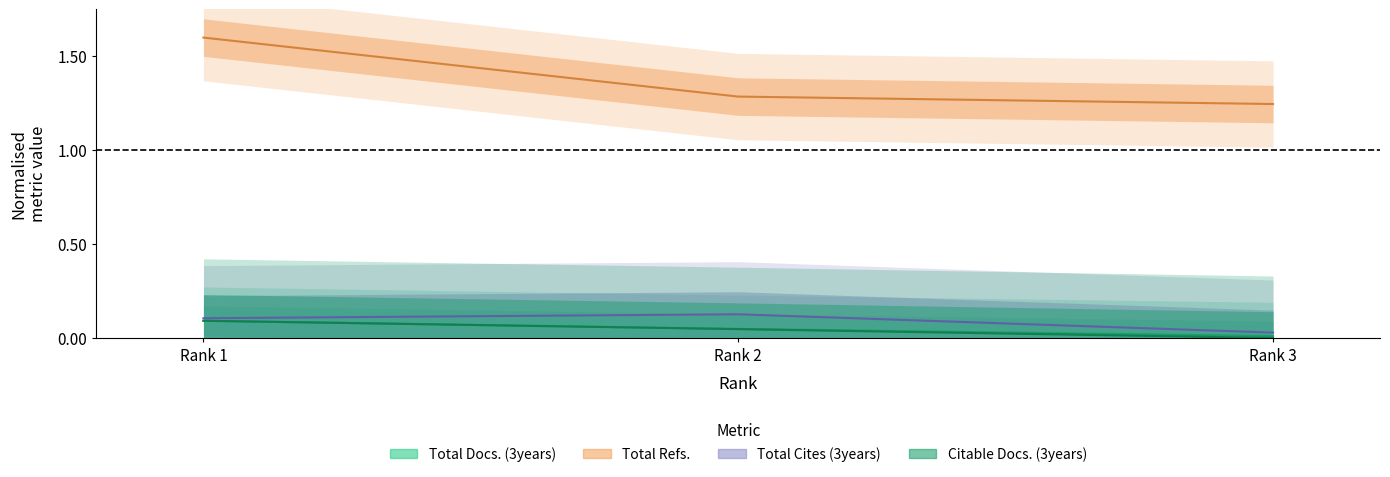

Which label corresponds to the smallest value in the chart?

Rank 3